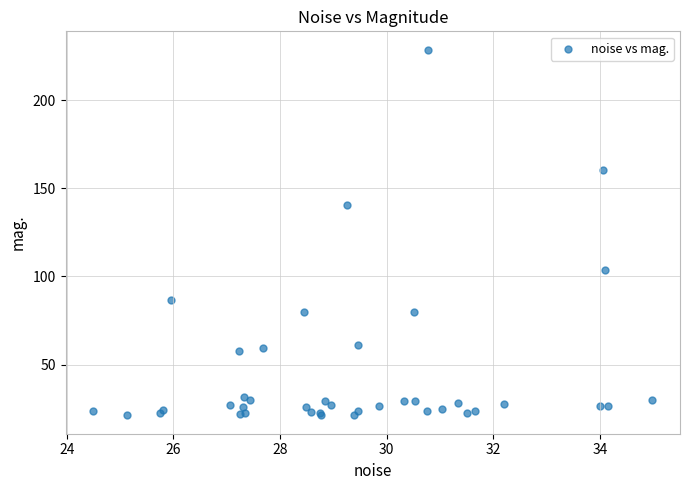

What Y value in the scatter plot is closest to 124?

140.5